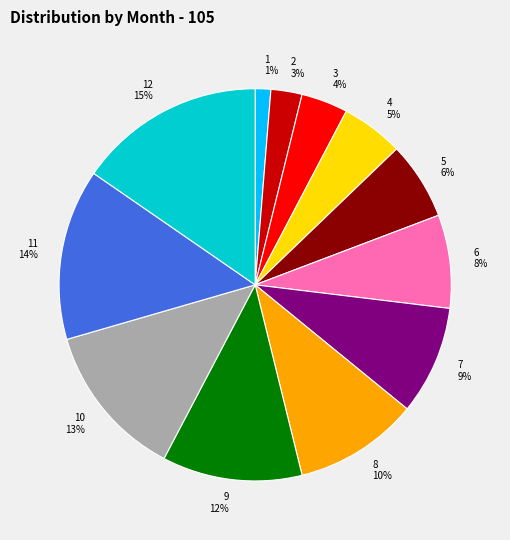

Does any single category account for the majority?

No